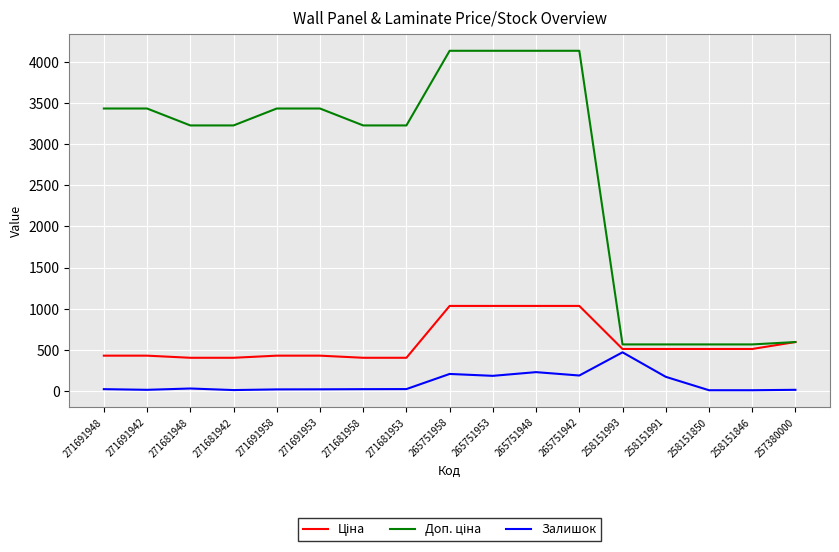

What is the spread (max minus min) of values at 258151993?

96.0